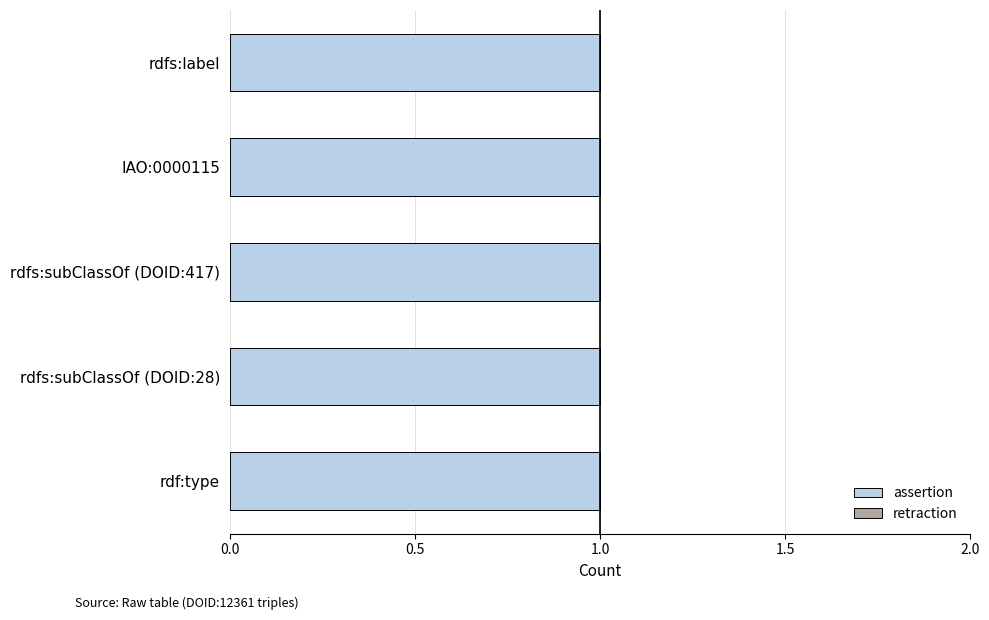

What is the label of the 4th bar from the right?

IAO:0000115